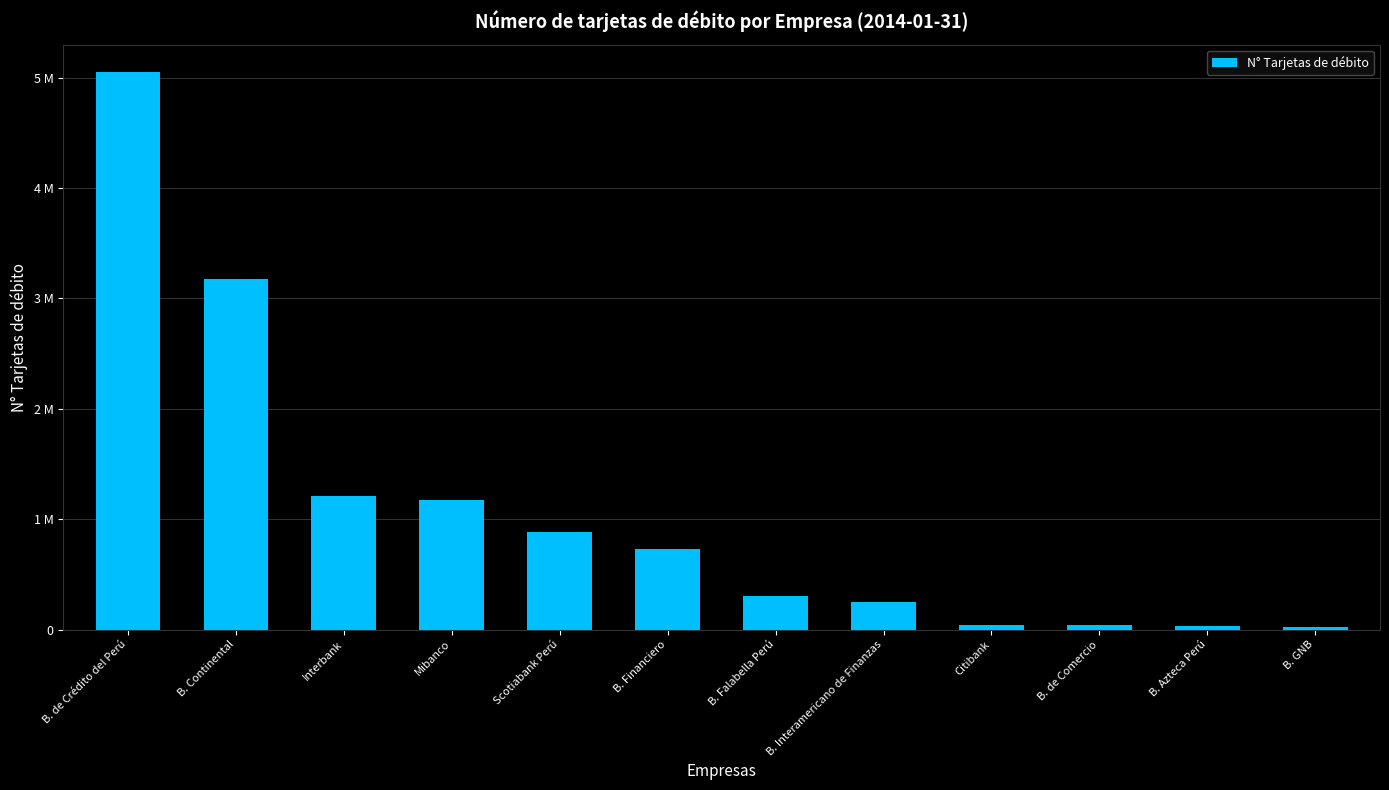

List the labels in order of value, largest first.

B. de Crédito del Perú, B. Continental, Interbank, Mibanco, Scotiabank Perú, B. Financiero, B. Falabella Perú, B. Interamericano de Finanzas, Citibank, B. de Comercio, B. Azteca Perú, B. GNB